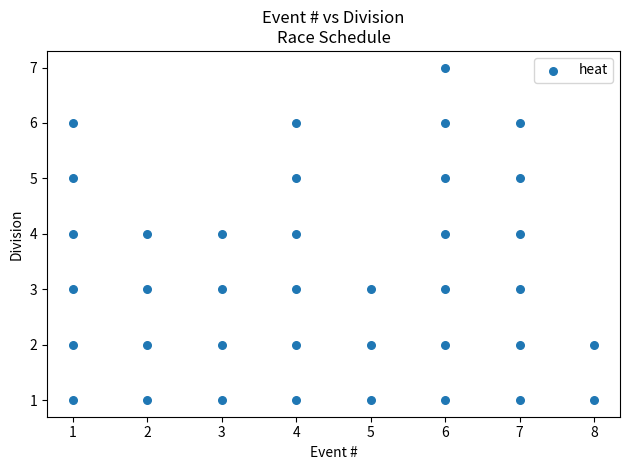

What is the range of Y values (max minus min)?

6